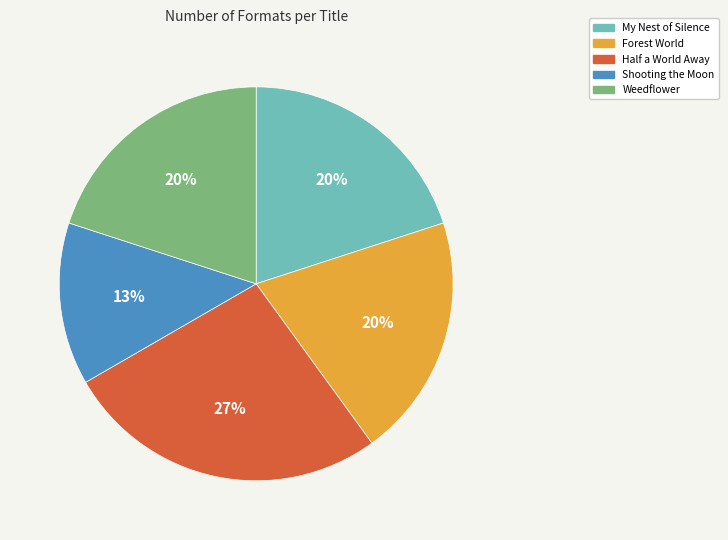

Count the number of slices in the pie.

5